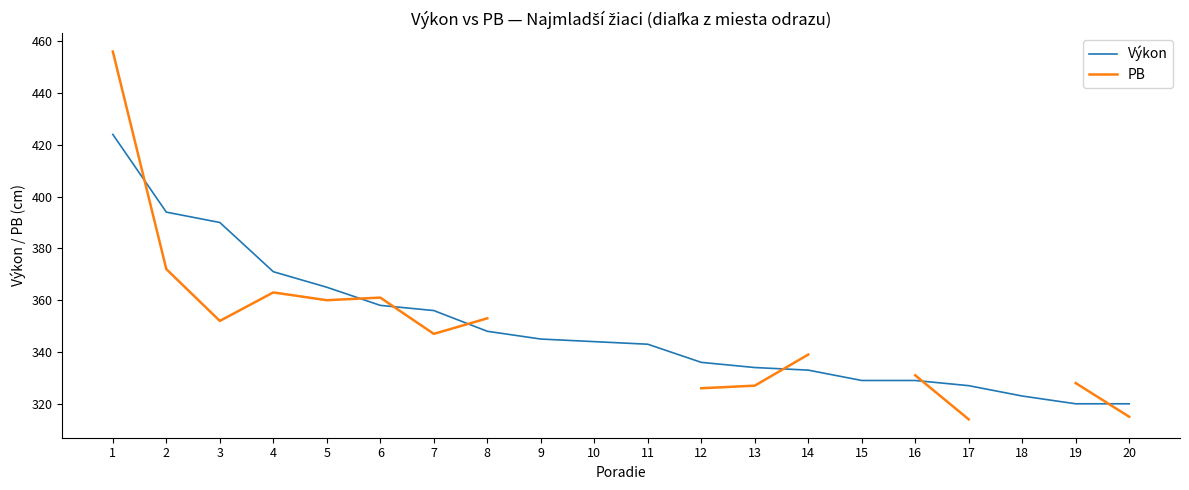

How many distinct data groups are displayed?

2